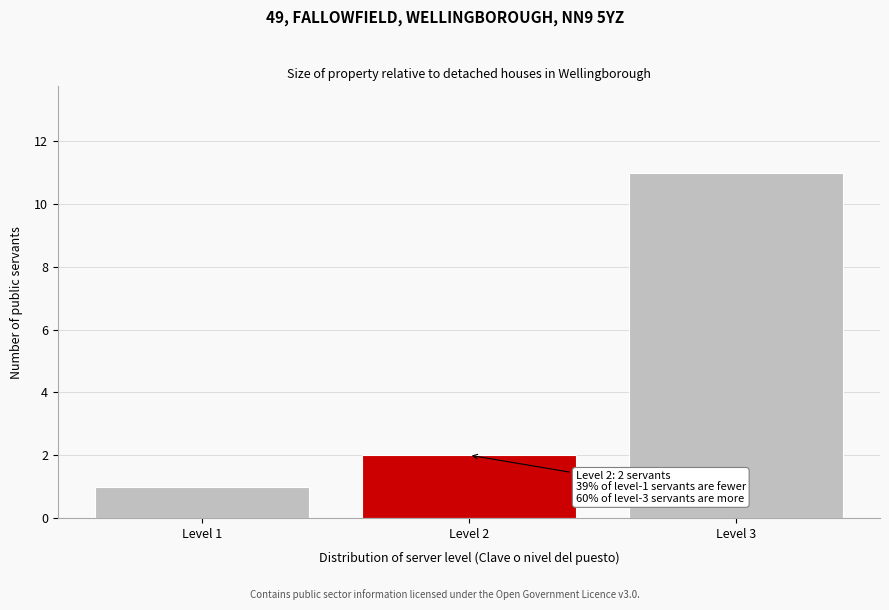

Reading right to left, what are all the values shown in this chart?

Level 3=11	Level 2=2	Level 1=1